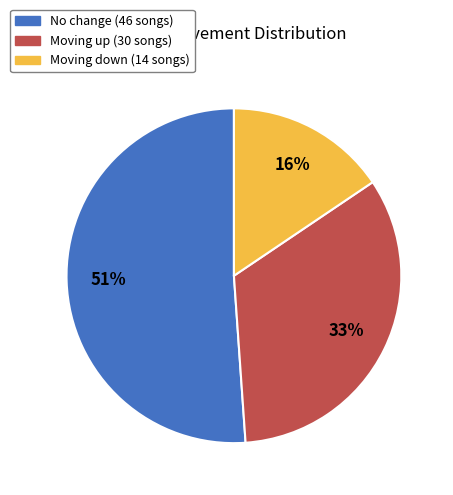

Combined, do No change (46 songs) and Moving up (30 songs) account for over 50%?

Yes